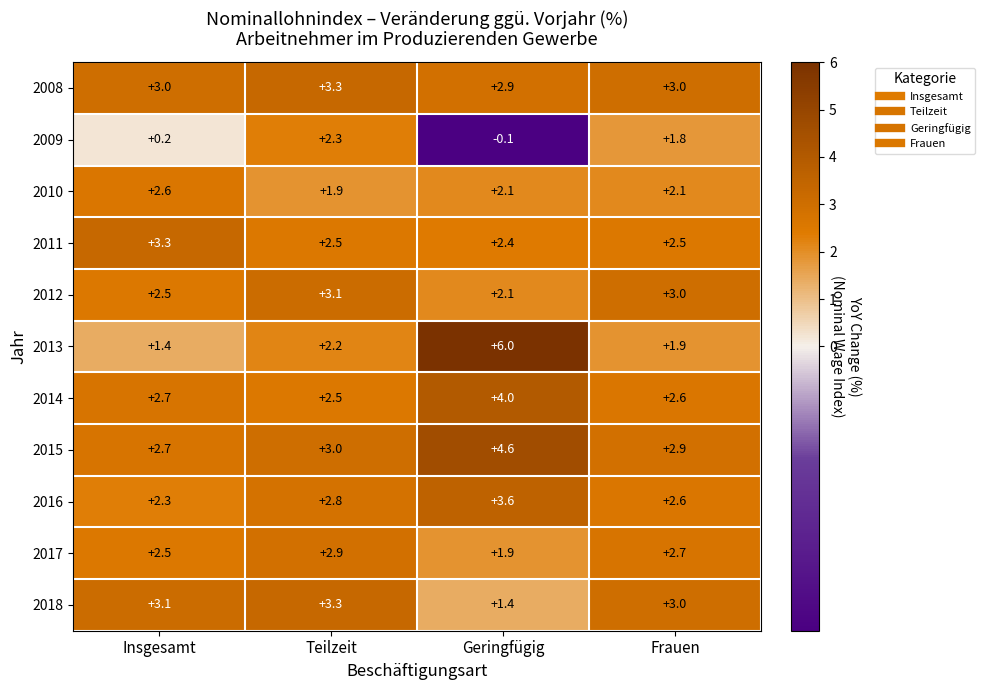

What is the sum of all 2015 values?

13.2